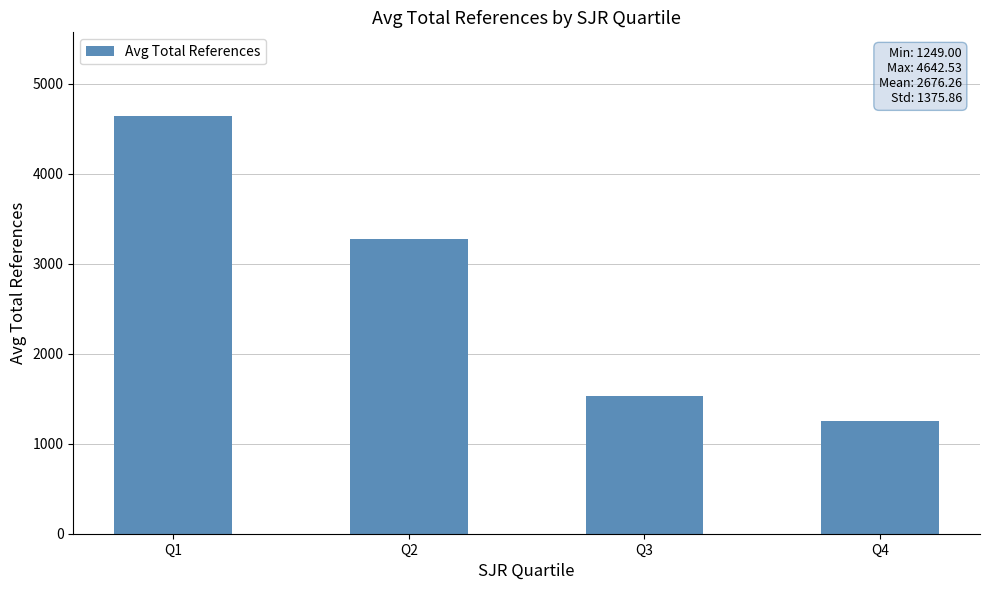

What is the ratio of the value at Q3 to the value at Q2?

0.5